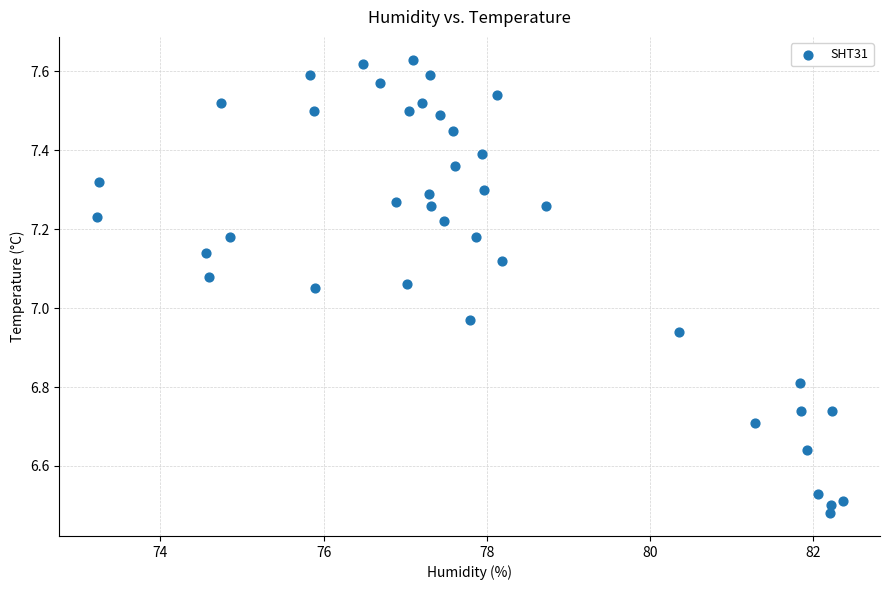

What is the range of X values (max minus min)?

9.1